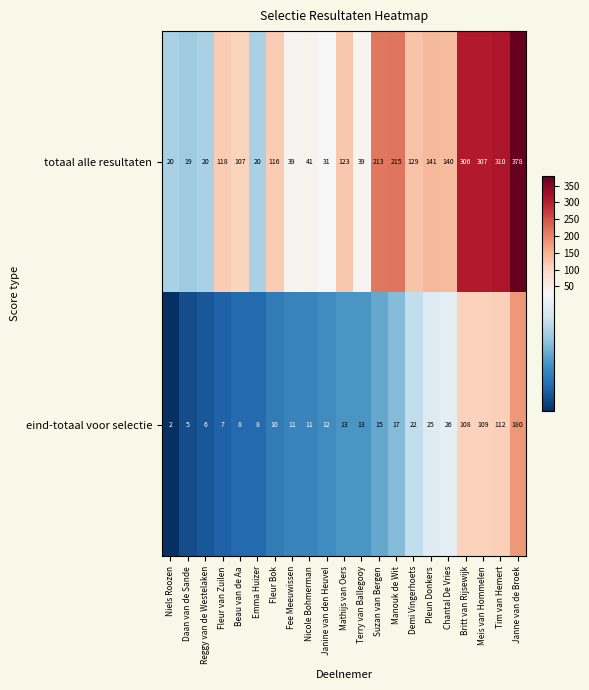

List the series in order of their overall mean, lowest first.

eind-totaal voor selectie, totaal alle resultaten